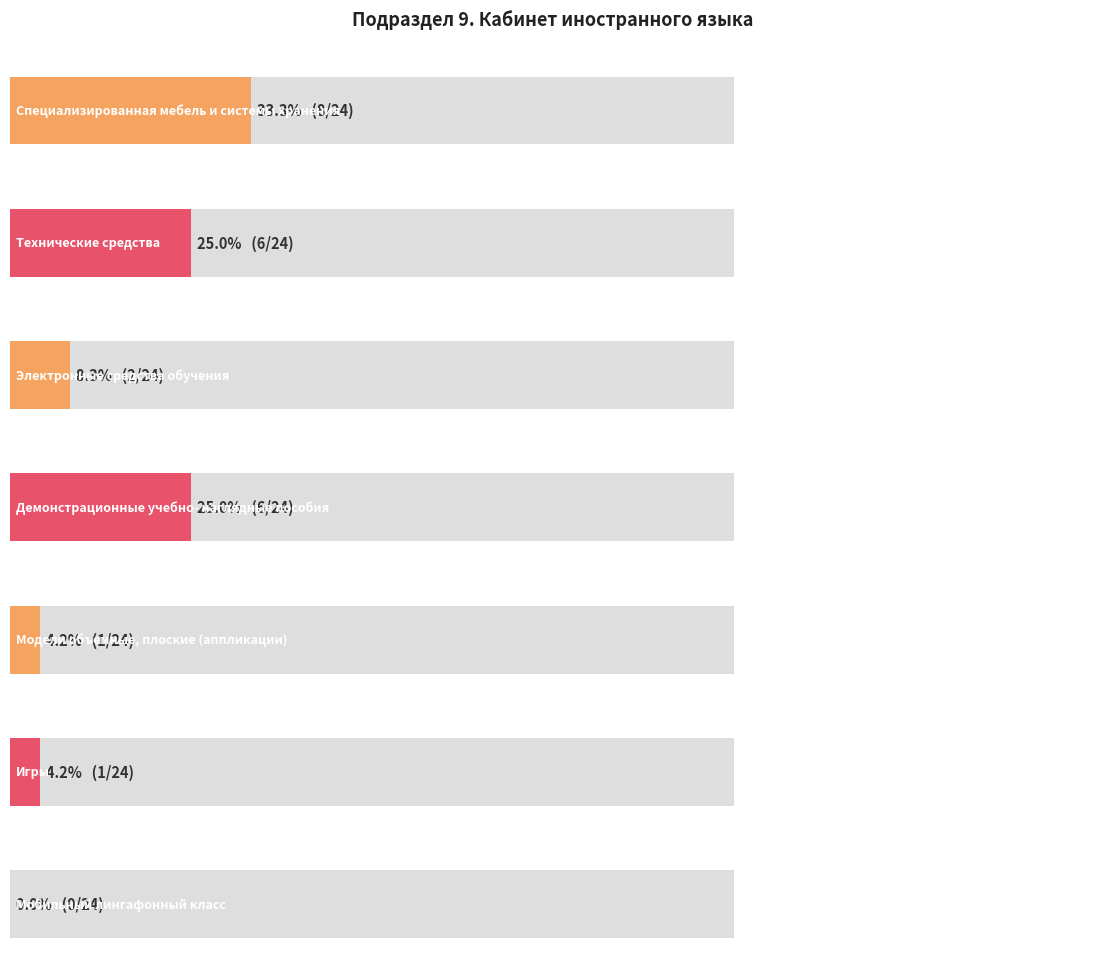

Rank the categories by value from lowest to highest.

Мобильный лингафонный
класс, Модели объемные,
плоские (аппликации), Игры, Электронные средства
обучения, Технические средства, Демонстрационные учебно-
наглядные пособия, Специализированная мебель
и системы хранения